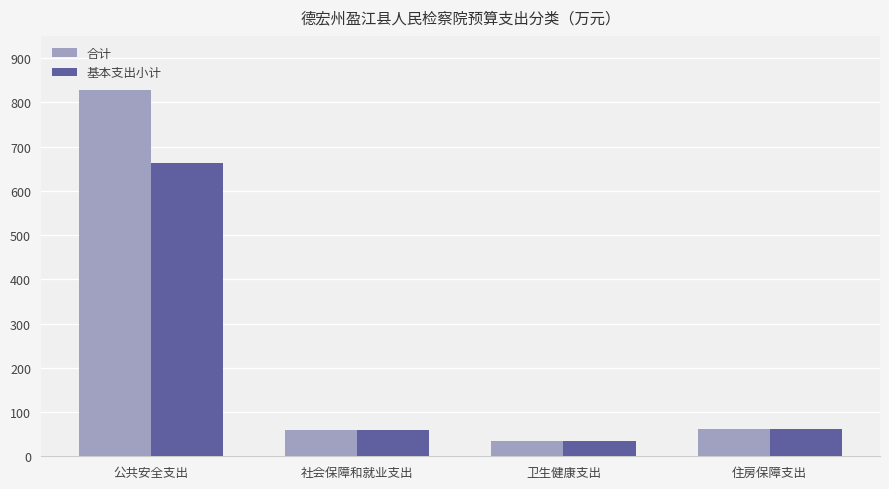

At which label does 合计 first exceed 62?

公共安全支出